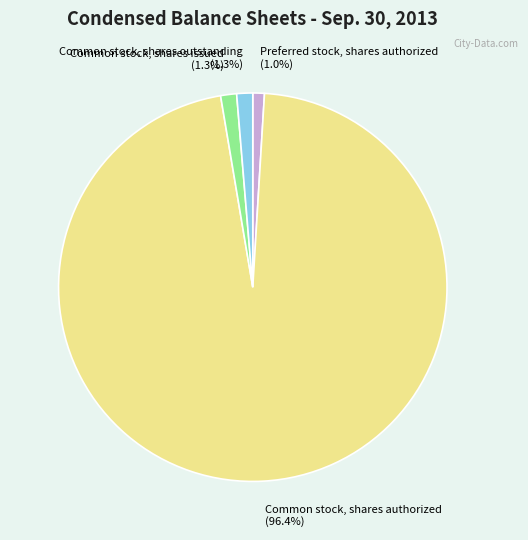

Between Common stock, shares authorized and Common stock, shares outstanding, which is larger?

Common stock, shares authorized